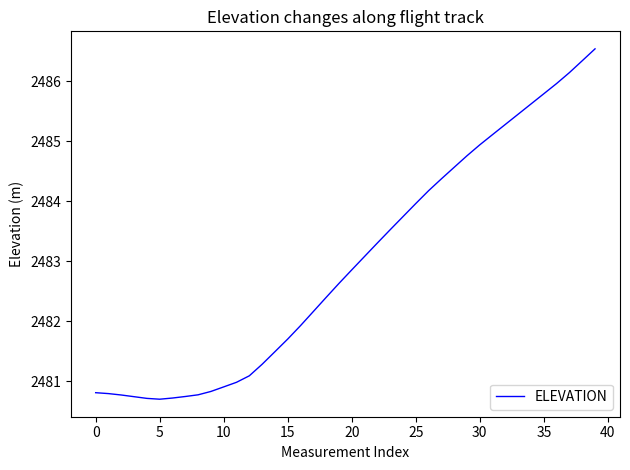

What is the smallest value displayed?

2480.7